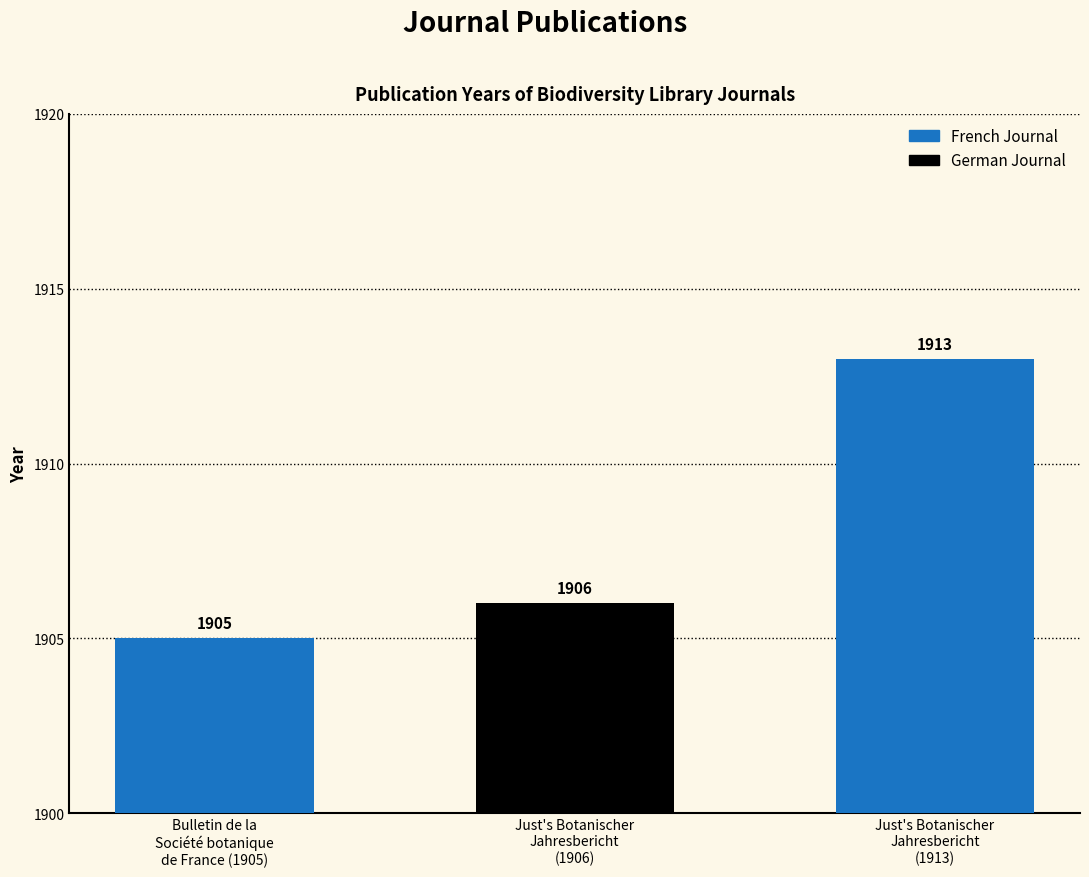

How many data points are less than 1906?

1